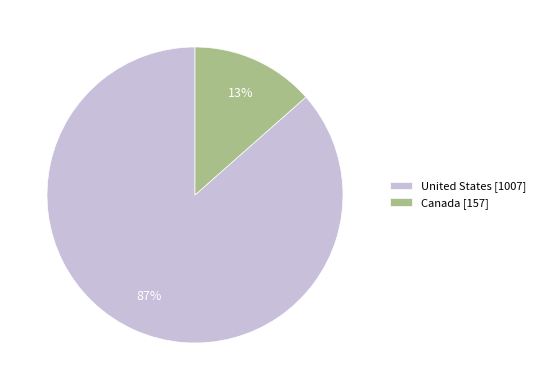

Does Canada account for over 50% of the chart?

No